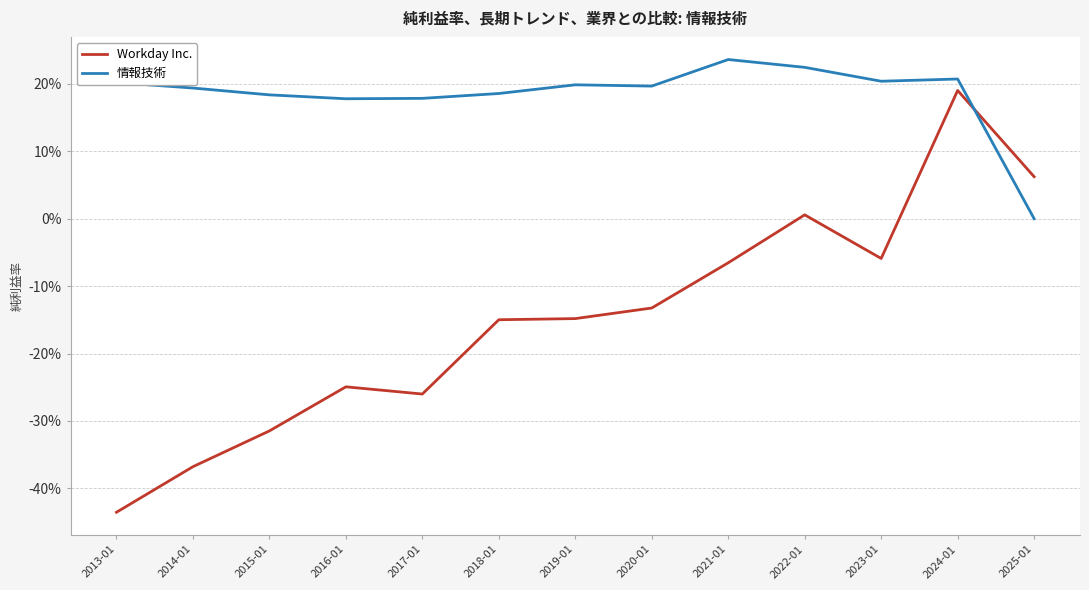

What is the greatest value displayed?

0.2